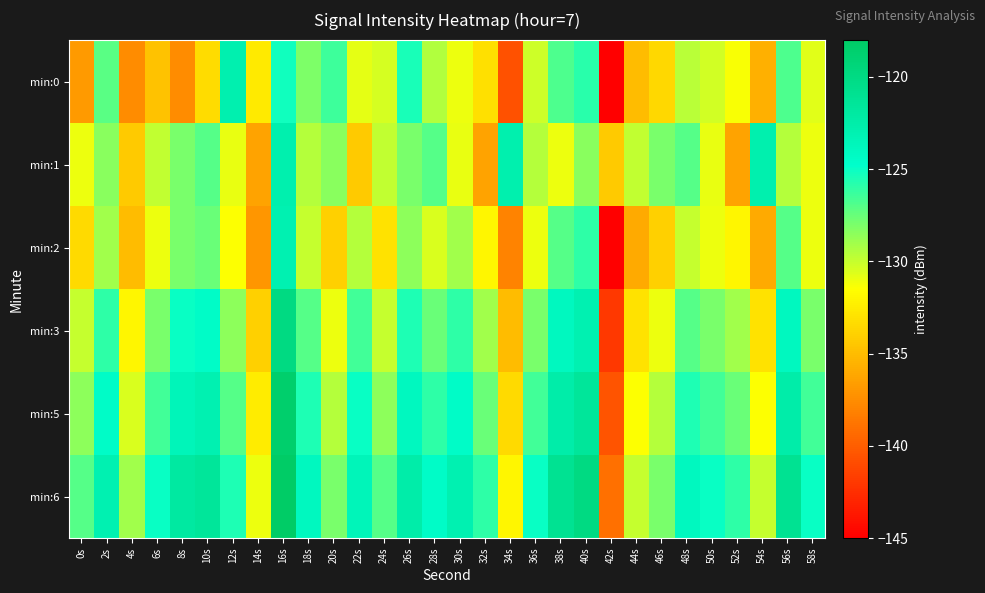

What is the total value across all series at 46s?

-784.0